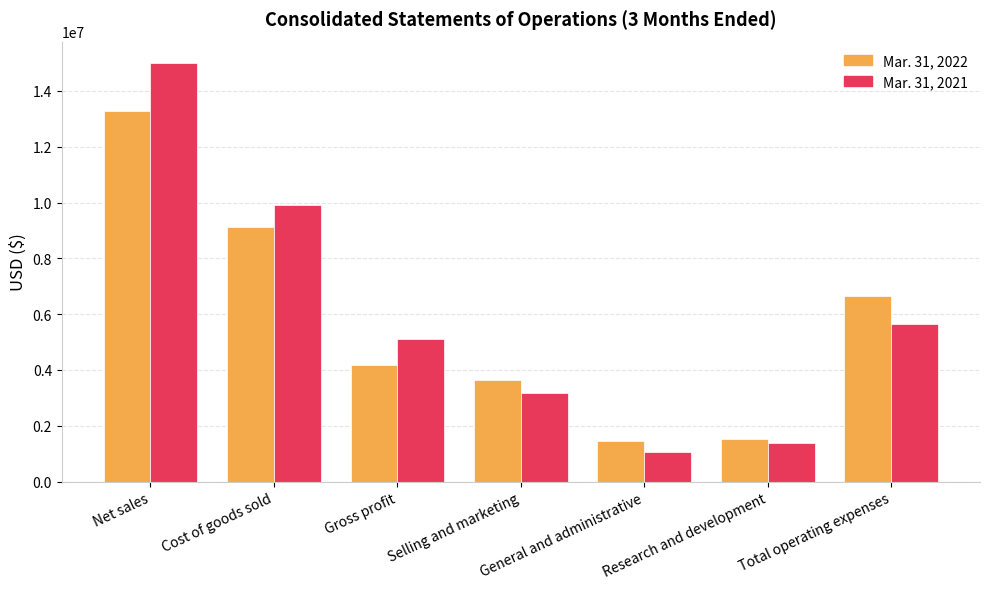

Which category has the lowest value in the Mar. 31, 2021 series?

General and administrative